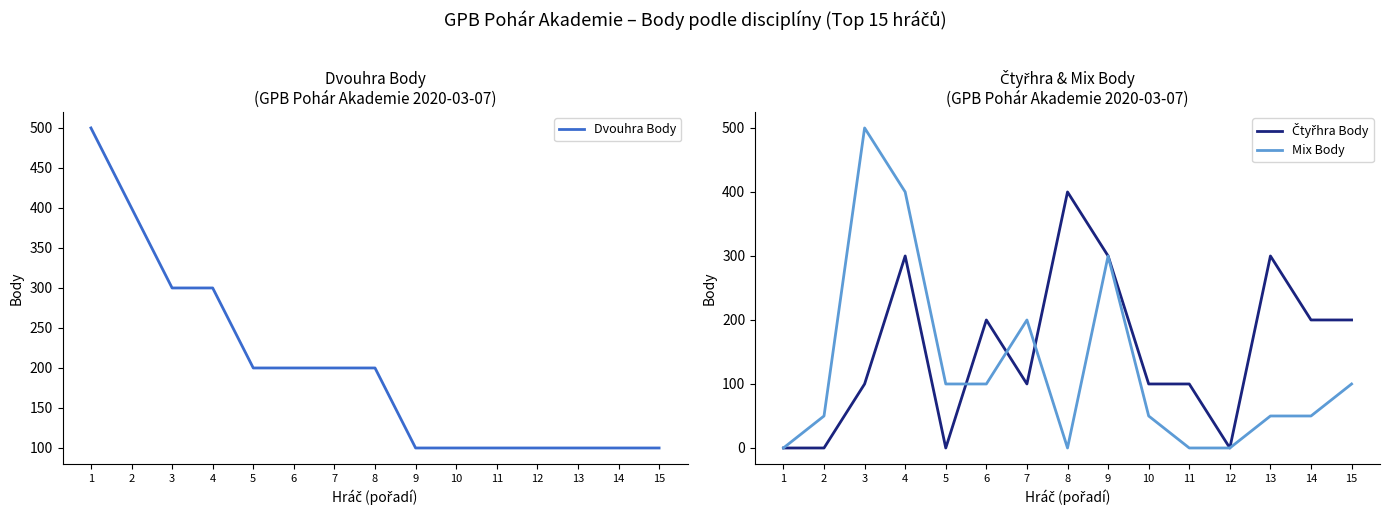

Which series ends up on top after the final intersection of Mix Body and Čtyřhra Body?

Čtyřhra Body